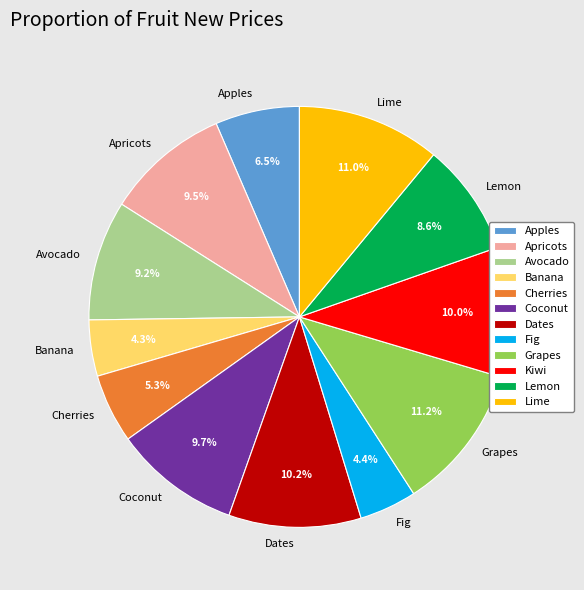

Does Lime account for over 50% of the chart?

No